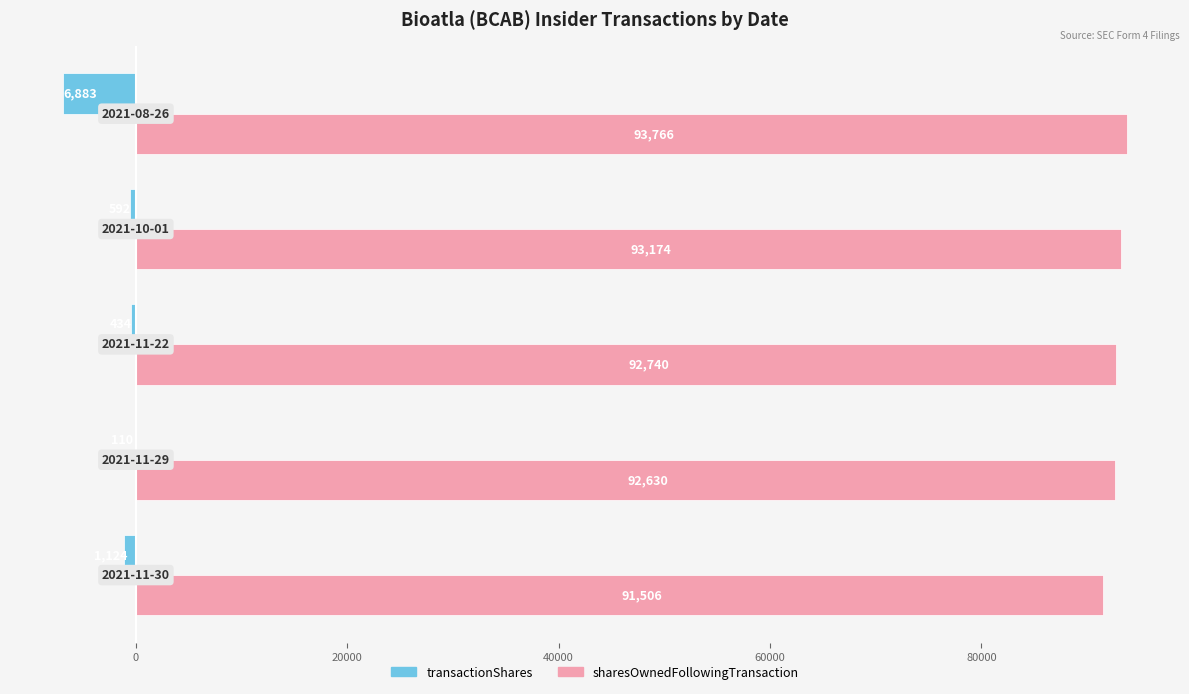

What is the sum of all sharesOwnedFollowingTransaction values?

463816